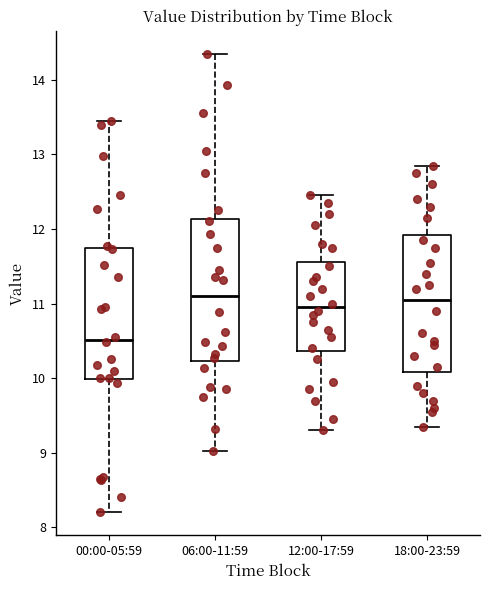

Reading left to right, transcribe this box plot: for each box, give where its median line is, the range the box spans, and where its two whiskers end, as read against the y-axis. The values are not printed on the chart, so give them approximately, as read against the axis.

00:00-05:59: median 10.5, box 10.0 to 11.7, whiskers 8.2 to 13.5
06:00-11:59: median 11.1, box 10.2 to 12.1, whiskers 9.0 to 14.4
12:00-17:59: median 11.0, box 10.4 to 11.6, whiskers 9.3 to 12.5
18:00-23:59: median 11.1, box 10.1 to 11.9, whiskers 9.4 to 12.9